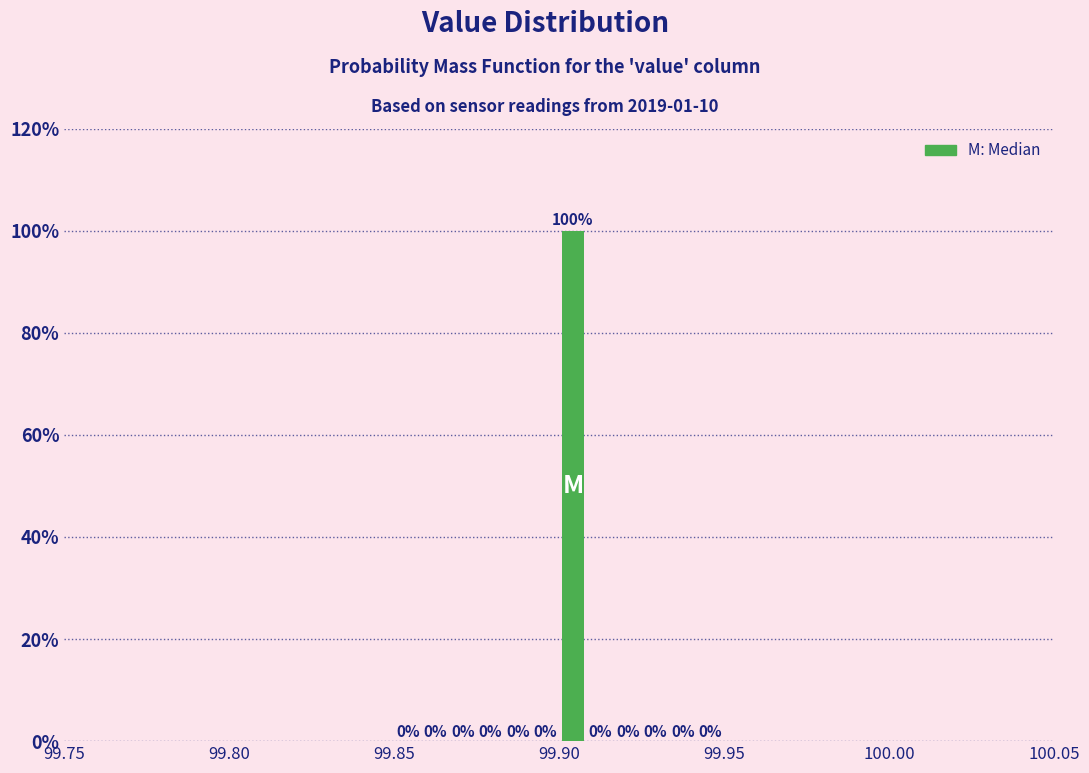

Around what value on the x-axis is the tallest bar? Give the approximate position of its centre, as read against the axis.

99.905